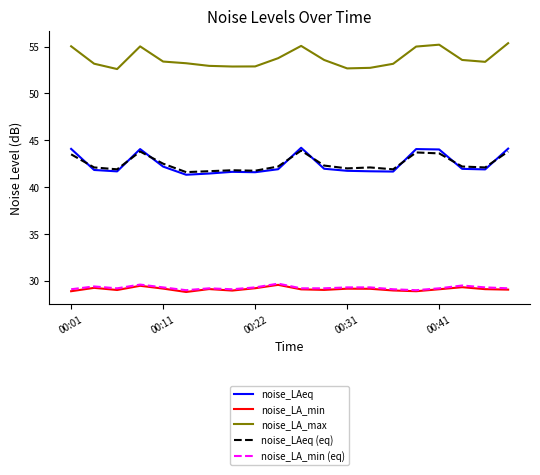

What is the highest value of the noise_LAeq (eq) series?

43.9